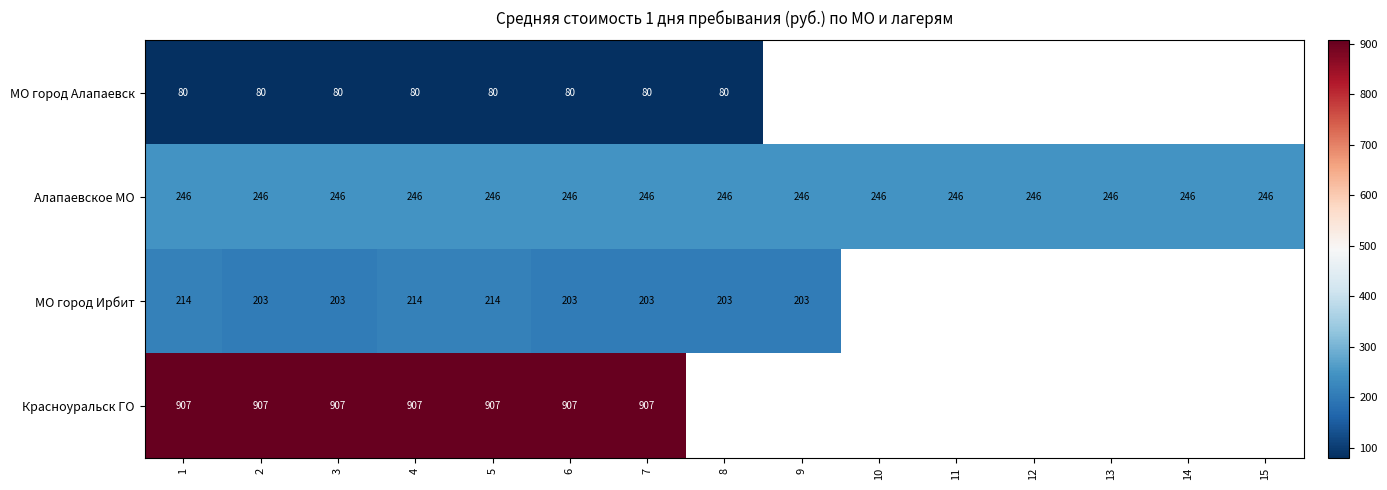

Is it true that Алапаевское МО equals 246 at 10?

True